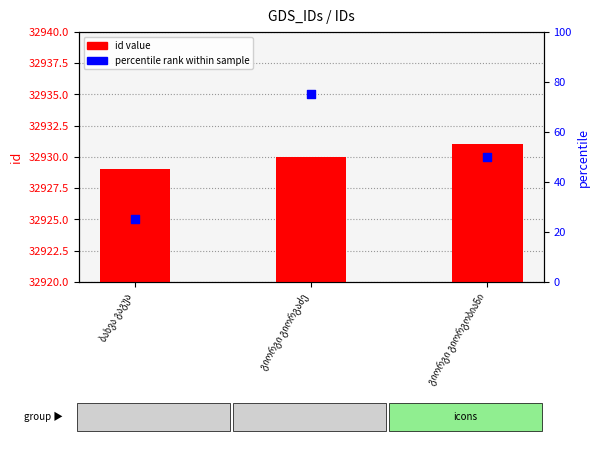

At which category is the sum across all series the highest?

გიორგი გიორგაძე